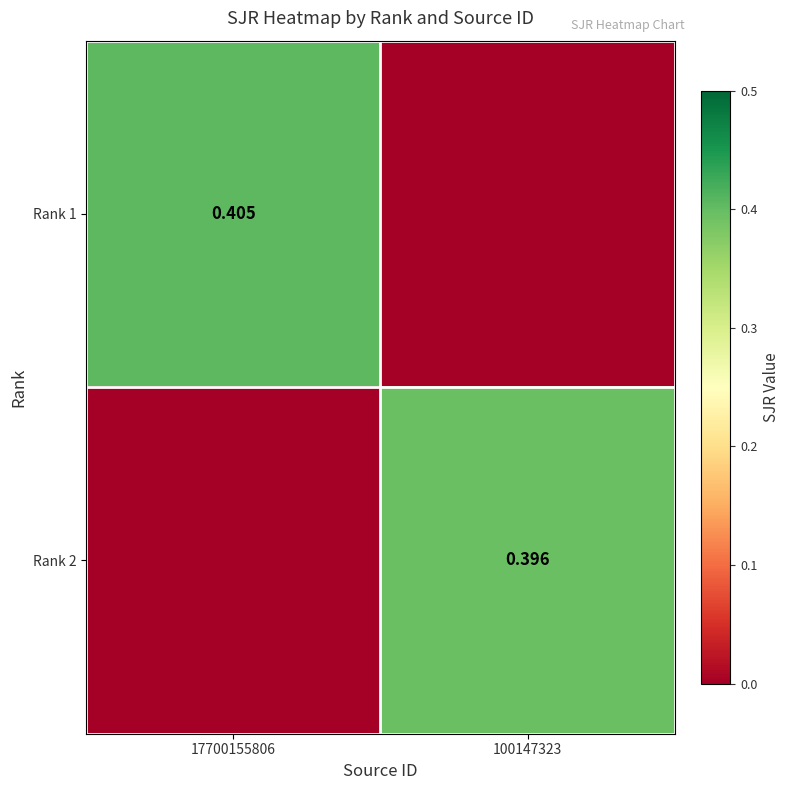

At which category is the sum across all series the highest?

17700155806